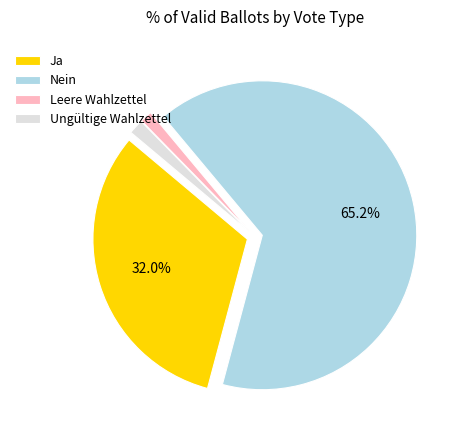

Is Leere Wahlzettel the majority of the pie?

No